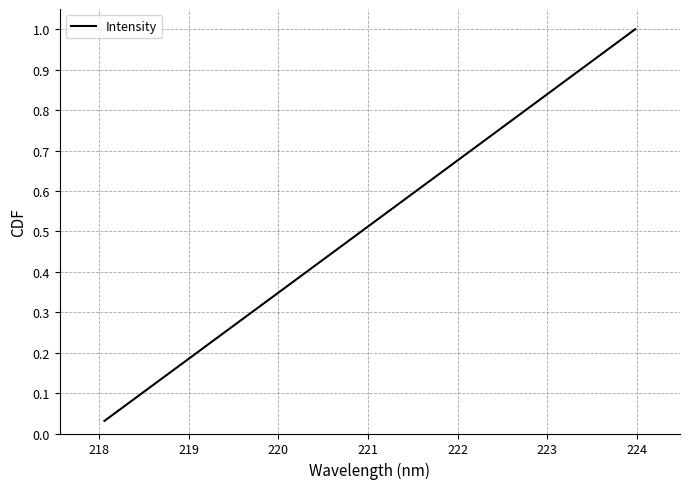

Does the chart display data point markers on the line(s)?

No